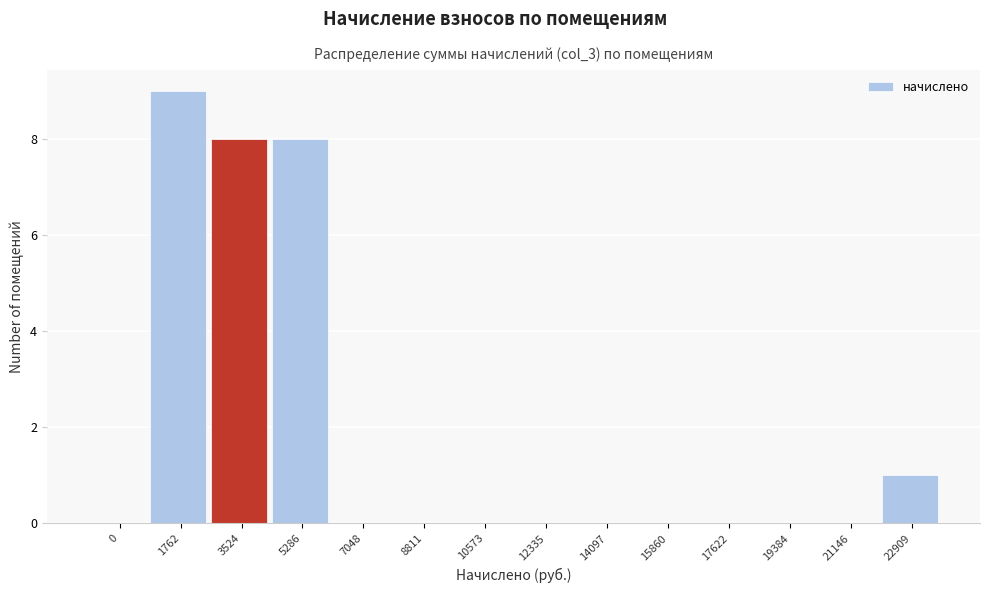

Reading left to right, extract all data points from this chart.

0=0	1762=9	3524=8	5286=8	7048=0	8811=0	10573=0	12335=0	14097=0	15860=0	17622=0	19384=0	21146=0	22909=1